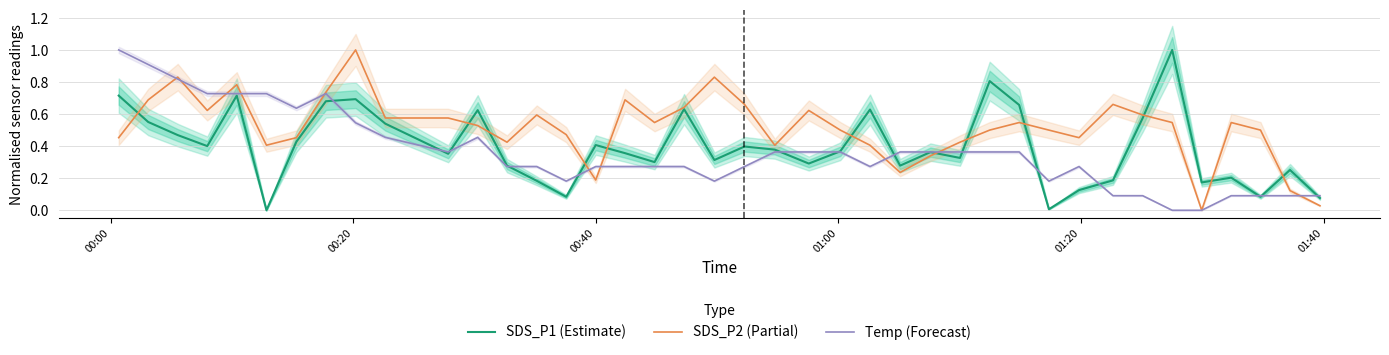

What is the highest value of the SDS_P2 (Partial) series?

1.0